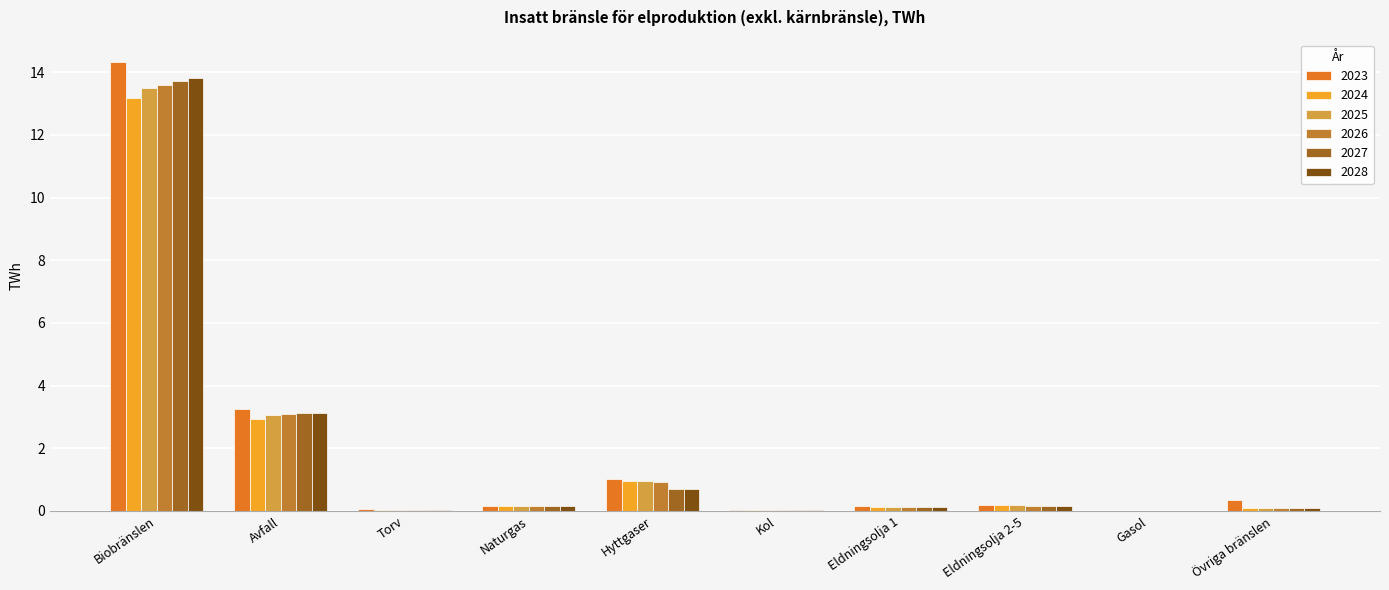

Are the bars horizontal?

No